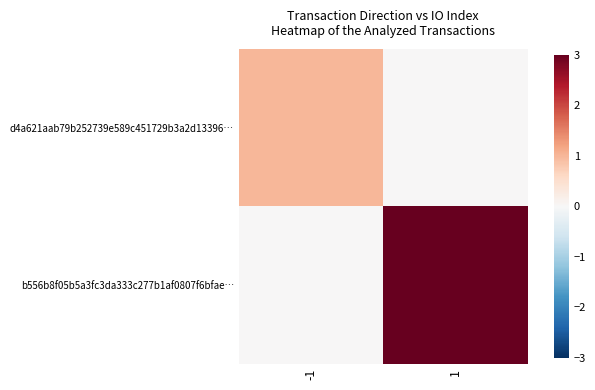

Reading left to right, transcribe all the data shown in this chart.

d4a621aab79b252739e589c451729b3a2d13396…: -1=1	1=0
b556b8f05b5a3fc3da333c277b1af0807f6bfae…: -1=0	1=9